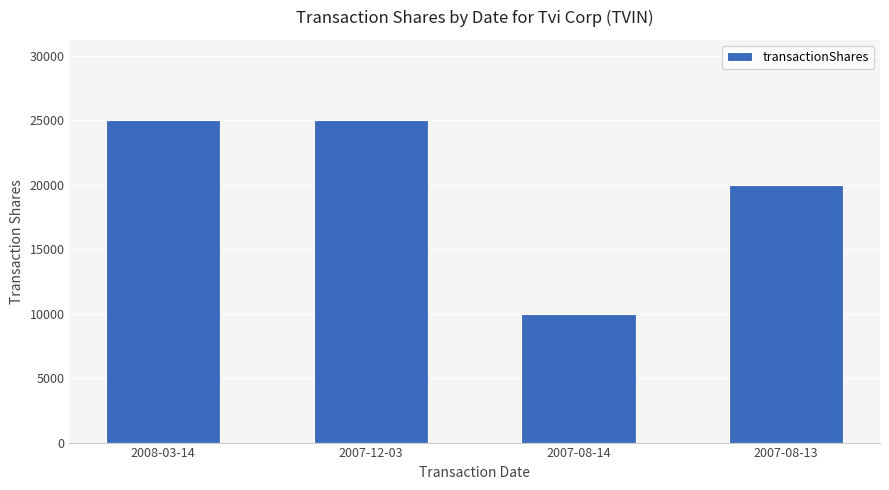

What is the greatest value displayed?

25000